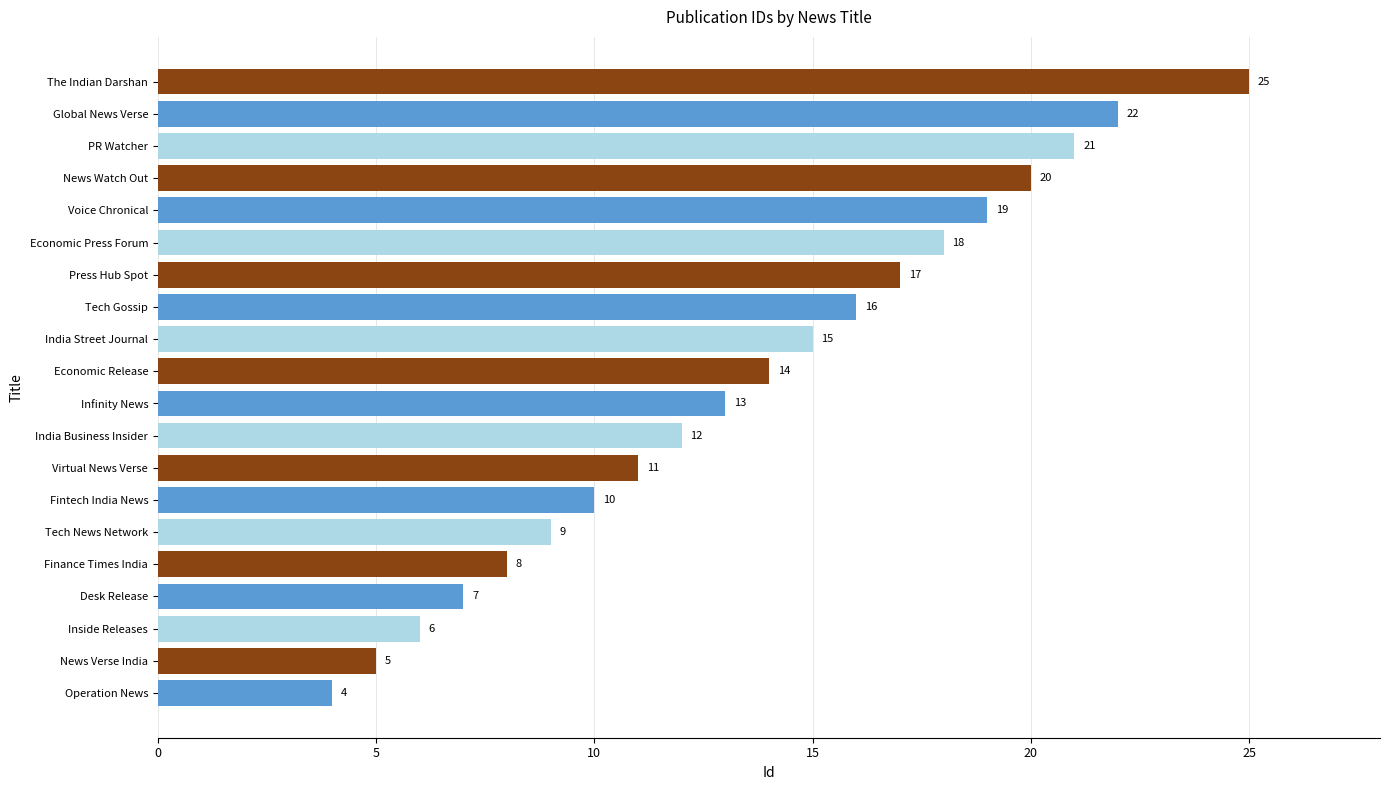

At which label is the value closest to 14?

Economic Release